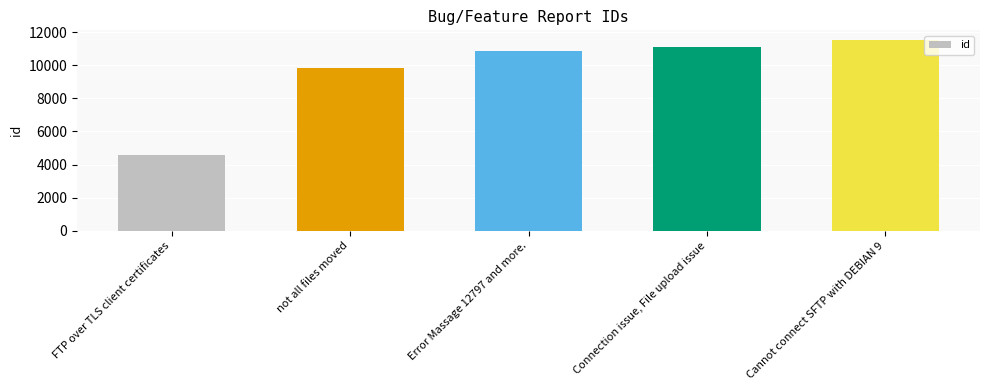

The value at Cannot connect SFTP with DEBIAN 9 is 11544. True or false?

True